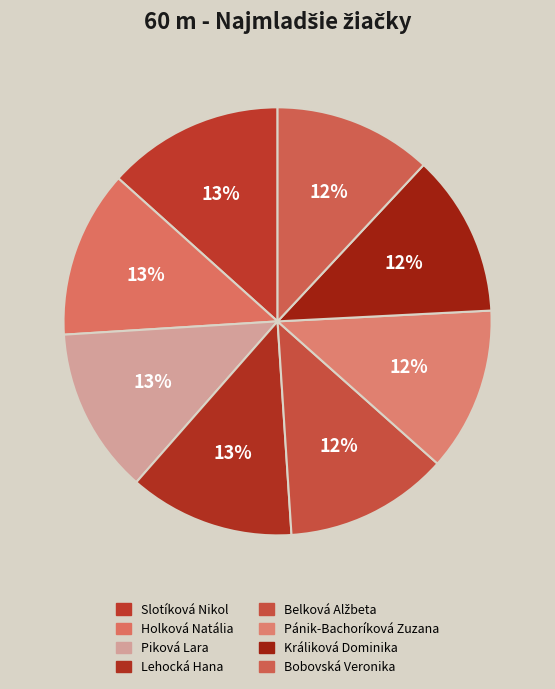

Which has a higher value, Piková Lara or Lehocká Hana?

Lehocká Hana